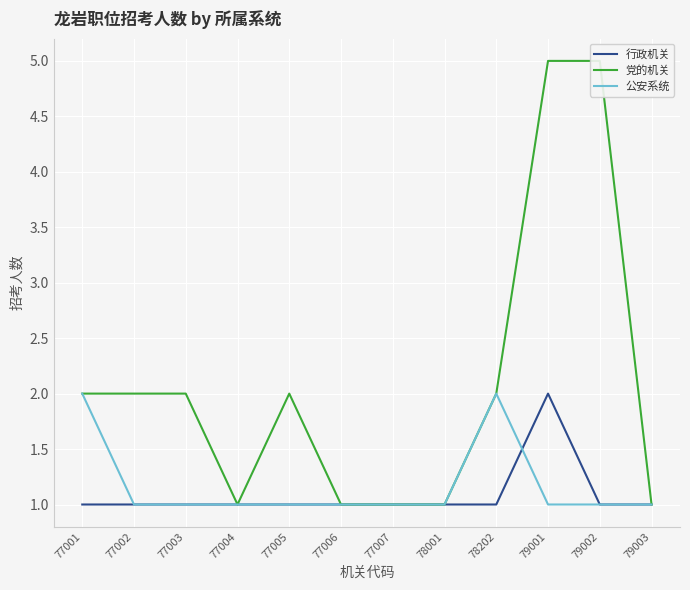

How many interior local peaks does the 行政机关 series have?

1